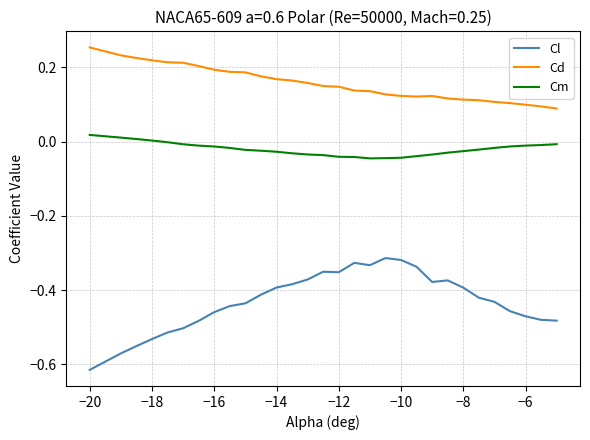

Which series has the largest range (max minus min)?

Cl